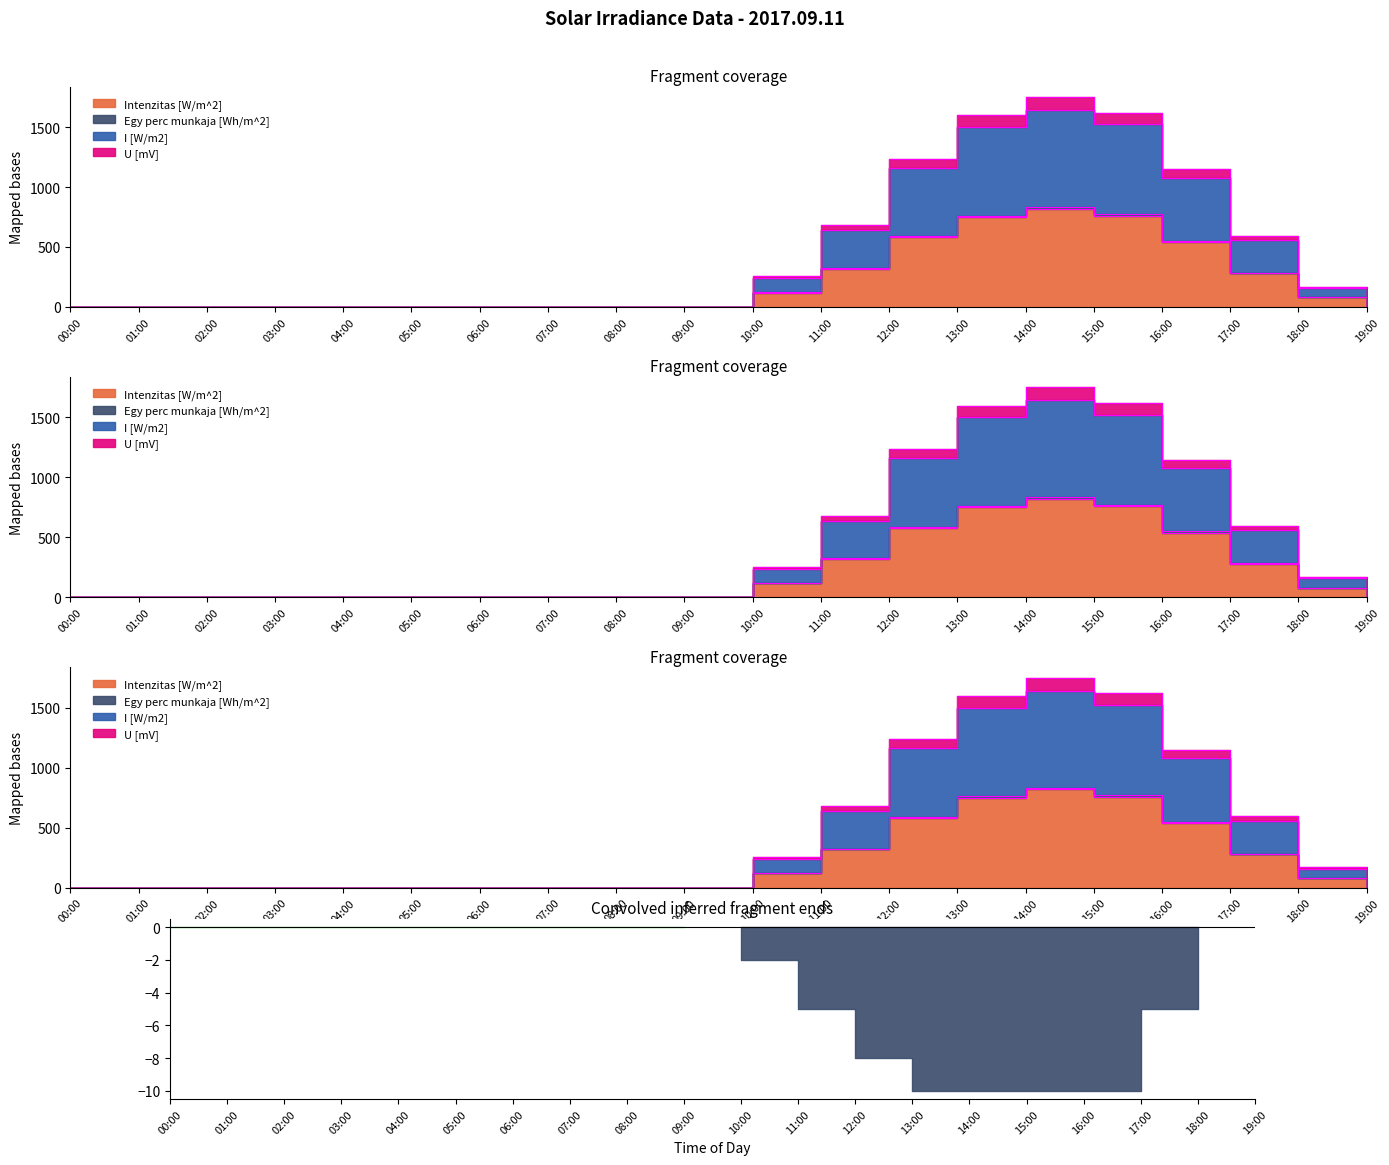

How many lines are shown in the chart?

4